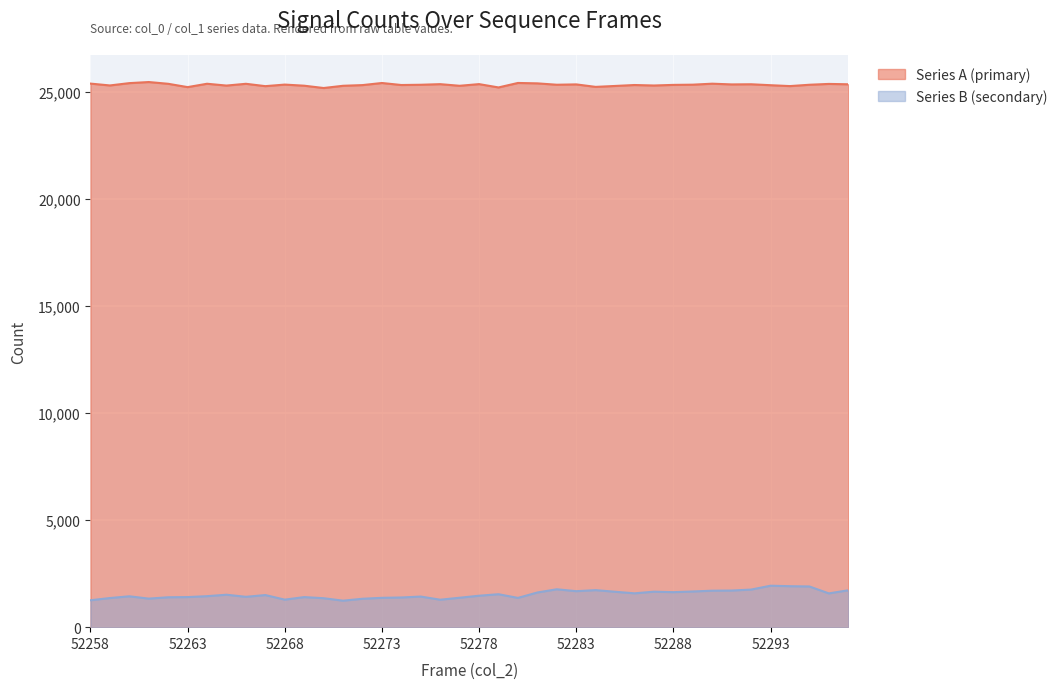

True or false: Series B (secondary) and Series A (primary) intersect in this chart.

False